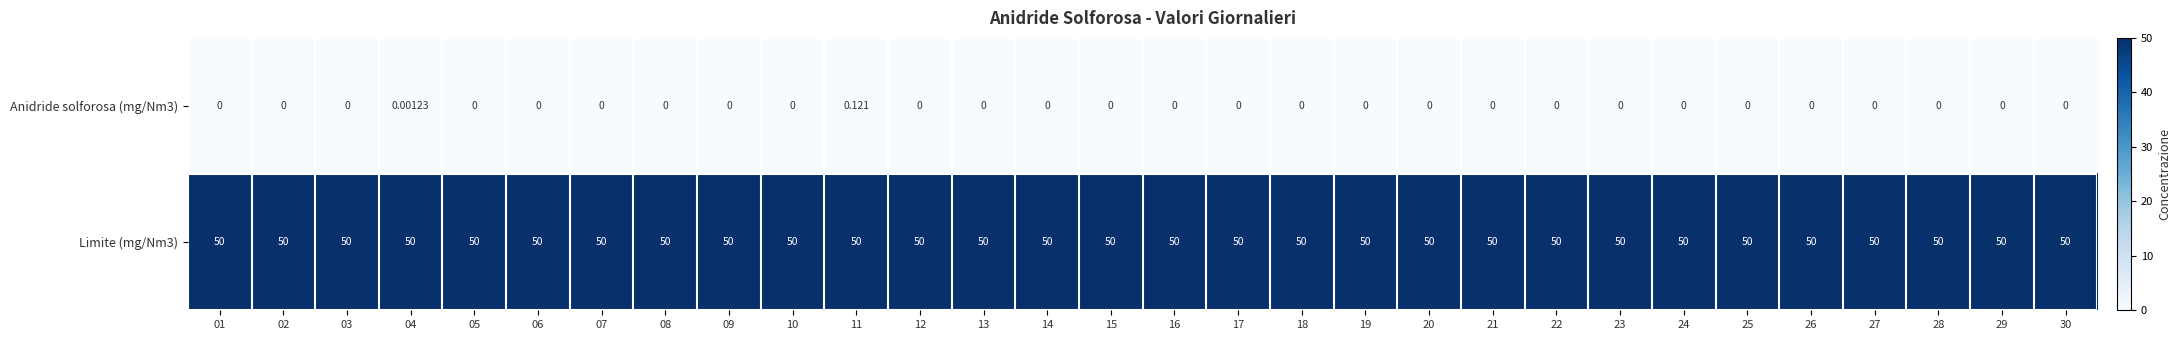

Is the value of Limite (mg/Nm3) at 29 greater than the value of Anidride solforosa (mg/Nm3) at 21?

Yes